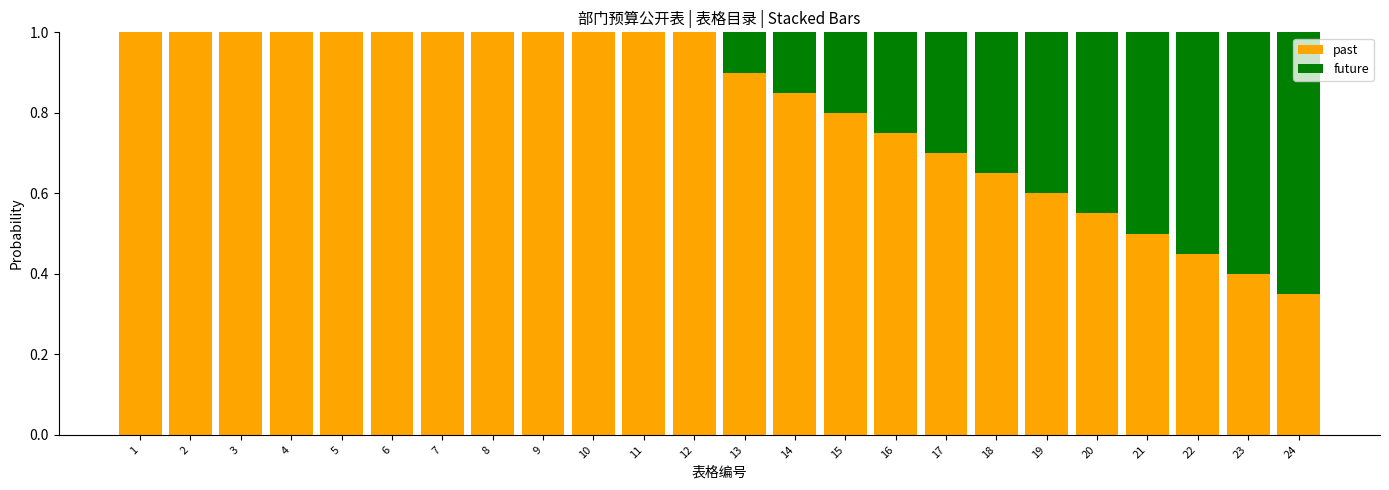

Are the bars grouped side by side (vs. stacked)?

No